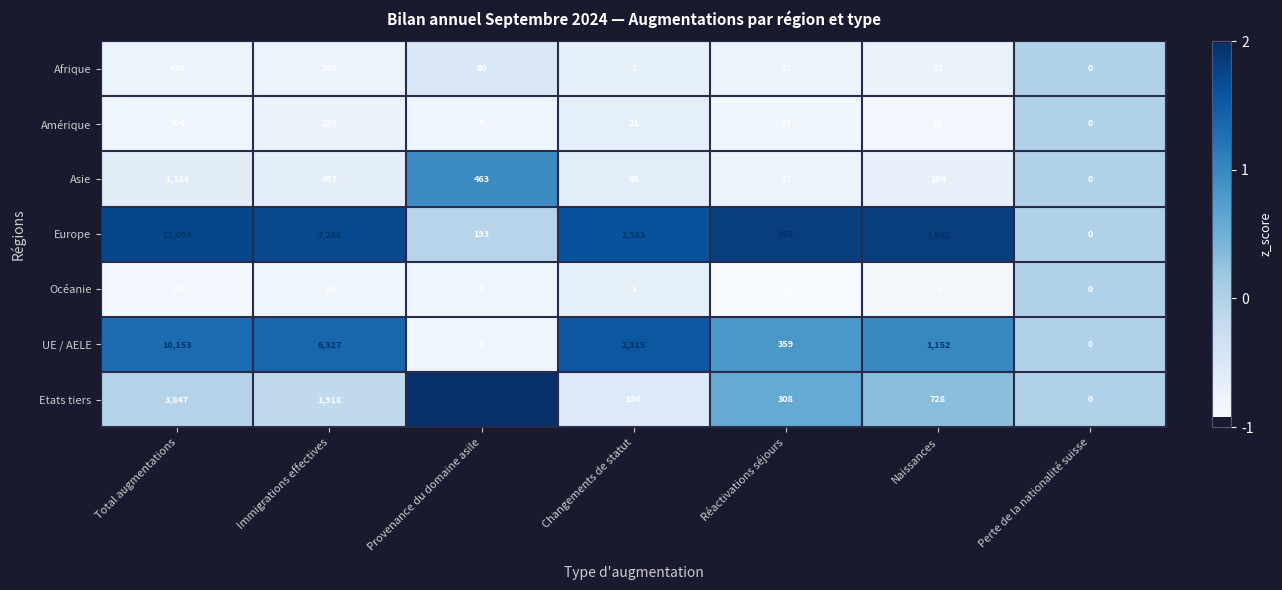

At how many categories does at least one series exceed 1?

6